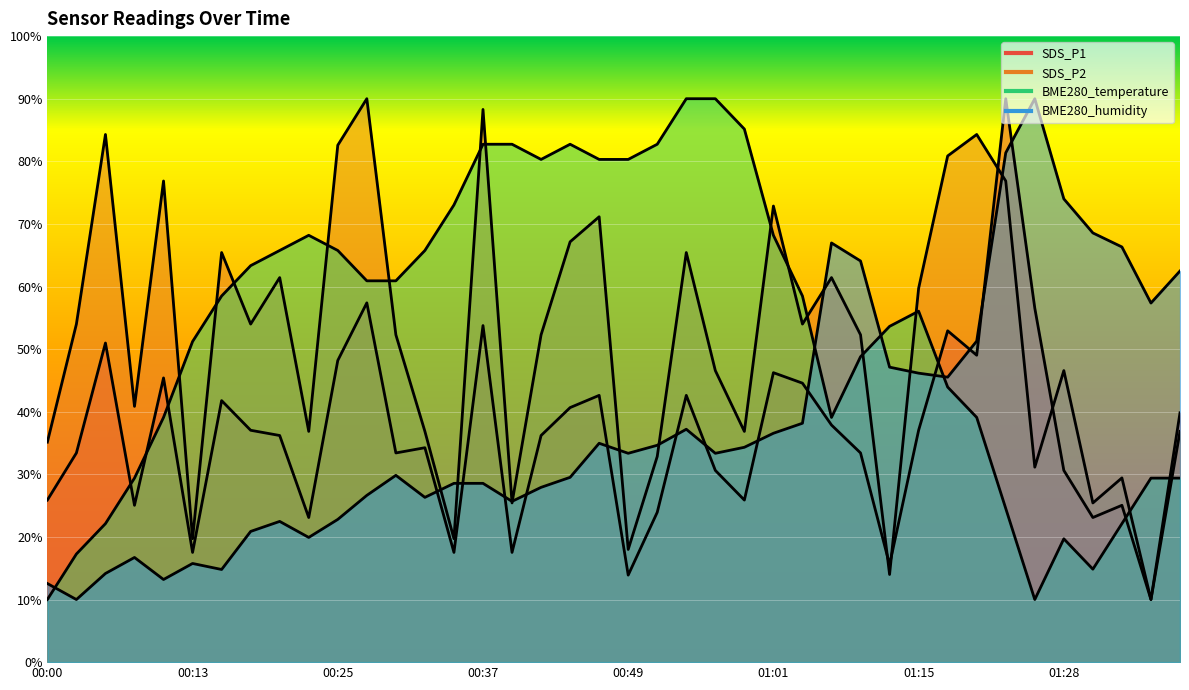

How many data points in BME280_humidity are less than 33?

19